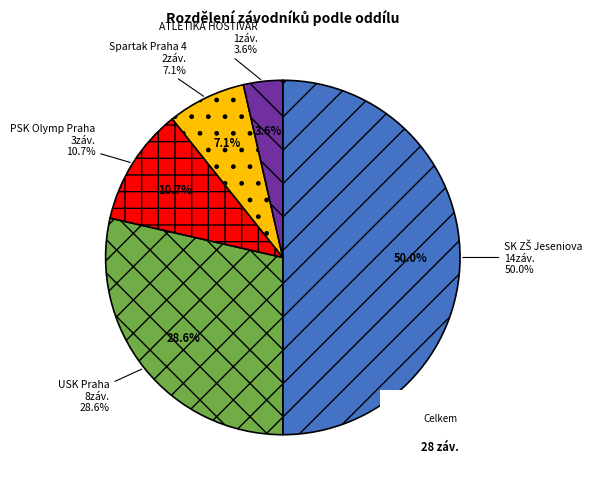

How many segments does this pie chart have?

5